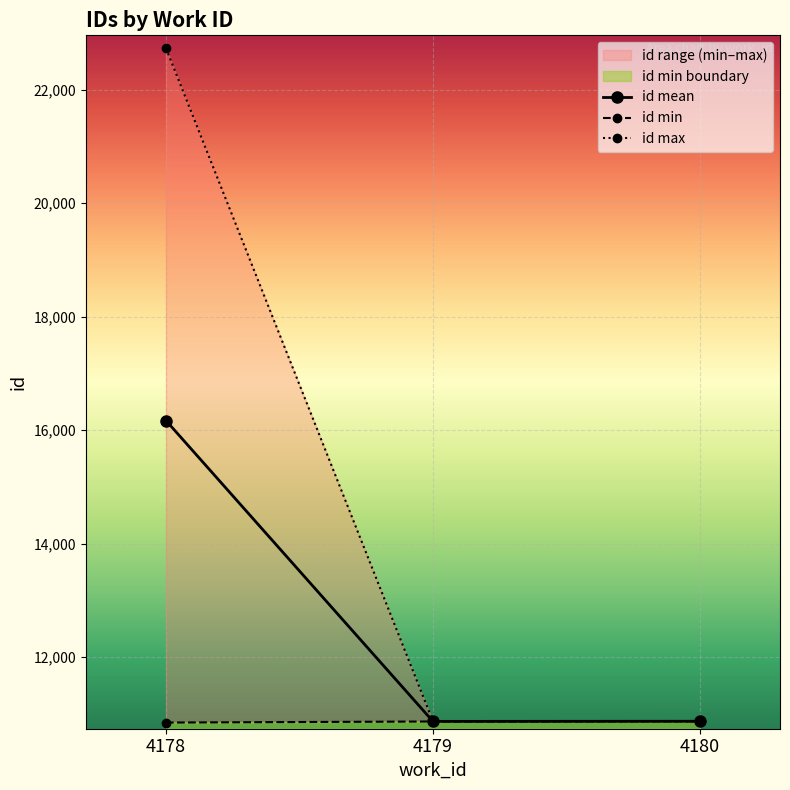

Rank the categories by id min value from highest to lowest.

4180, 4179, 4178